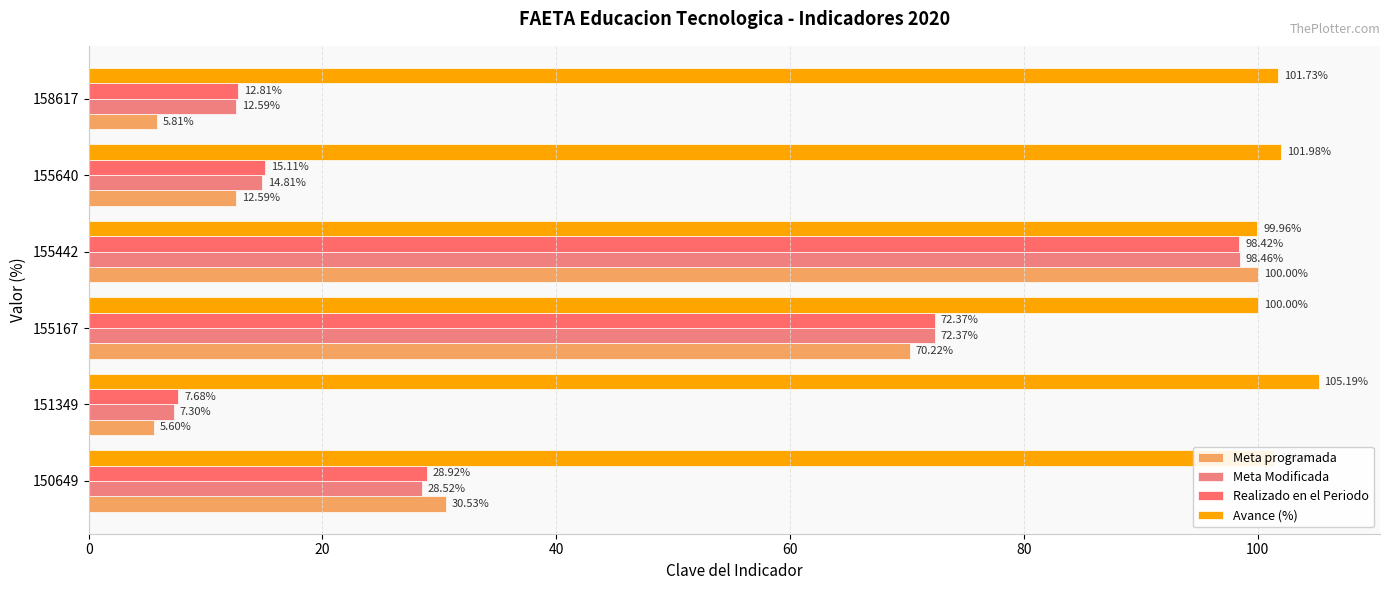

At how many categories does at least one series exceed 93?

6